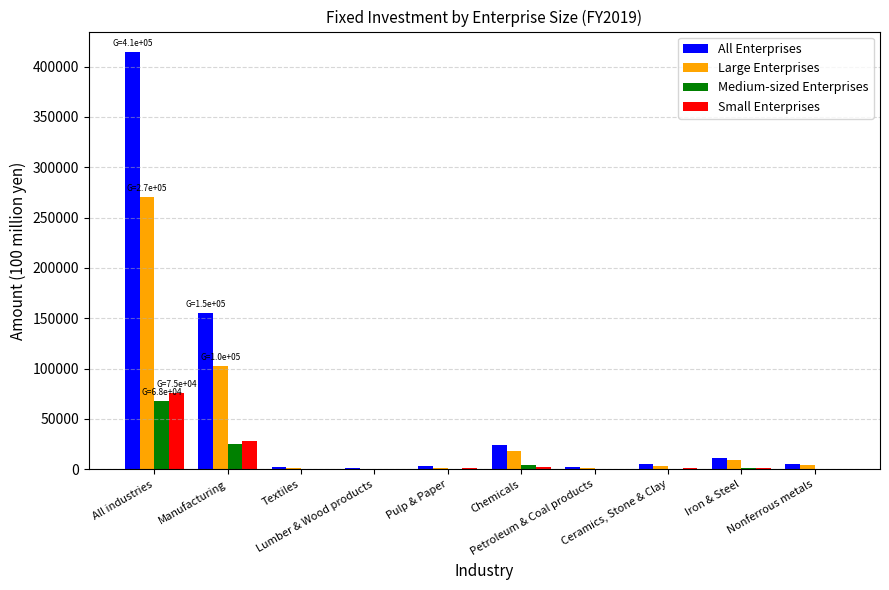

Which series has the largest total across all categories?

All Enterprises